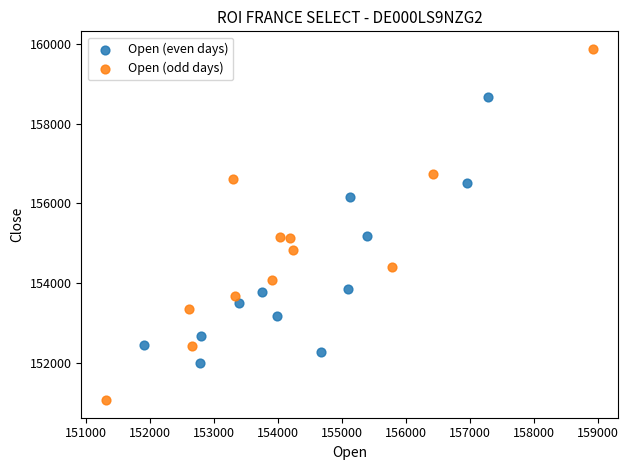

Which series contains the highest Y value?

Open (odd days)